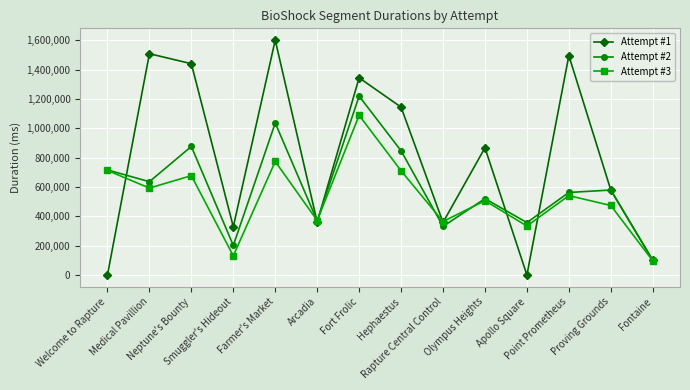

What position from the right is Smuggler's Hideout?

11